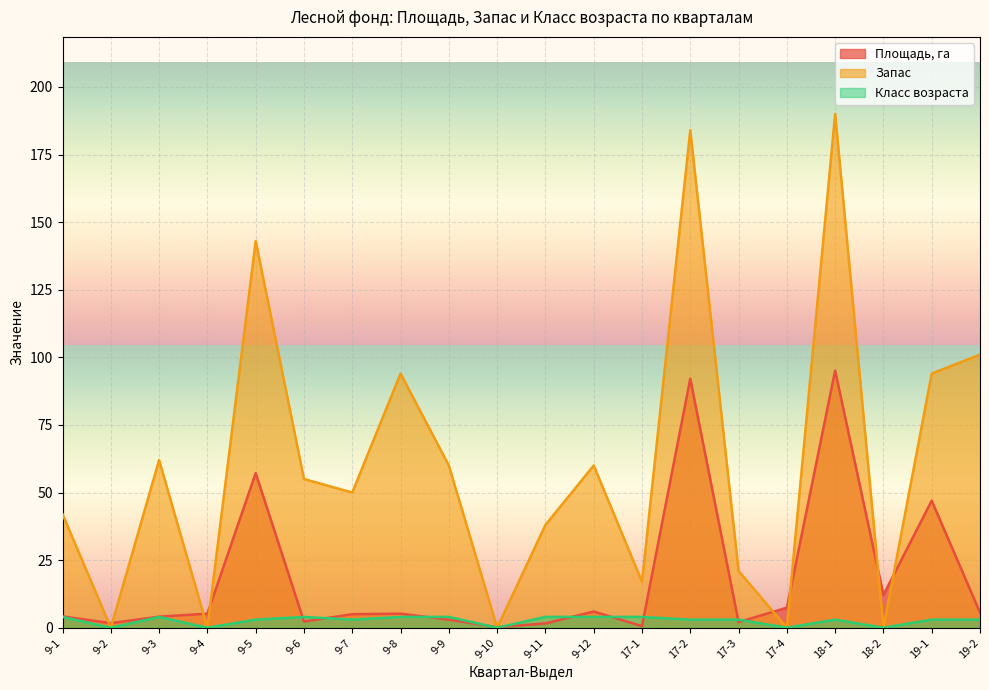

What is the sum of the Запас values at 9-7 and 9-12?

110.0